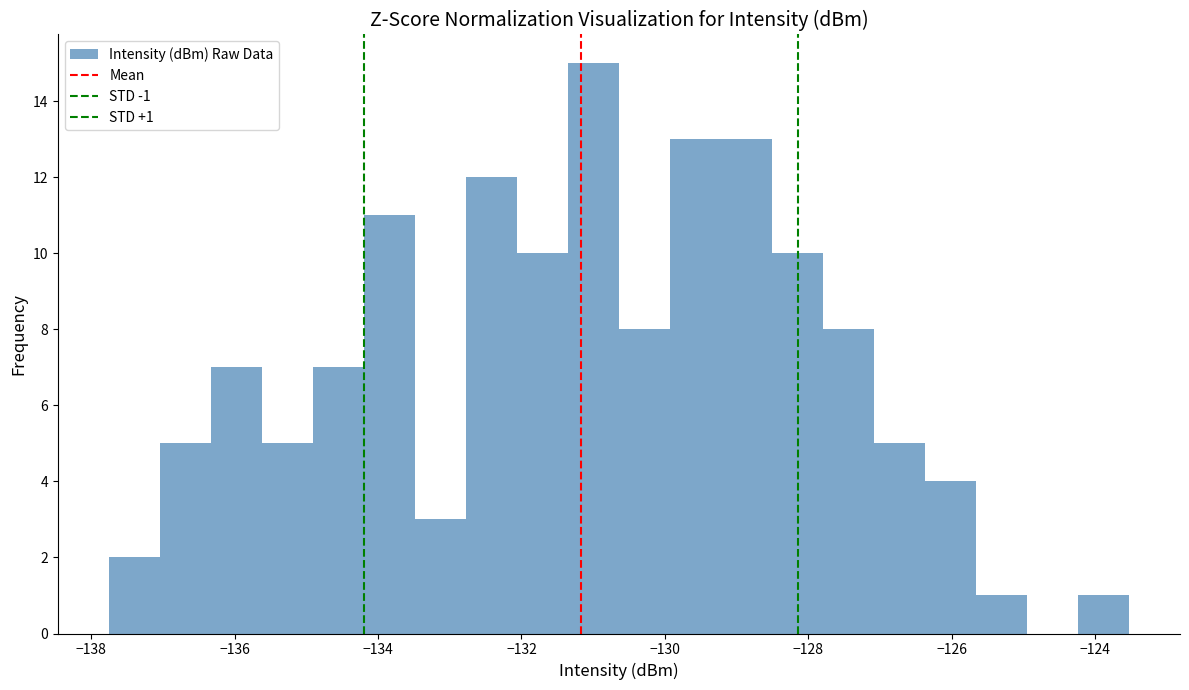

Around what value on the x-axis is the tallest bar? Give the approximate position of its centre, as read against the axis.

-131.0